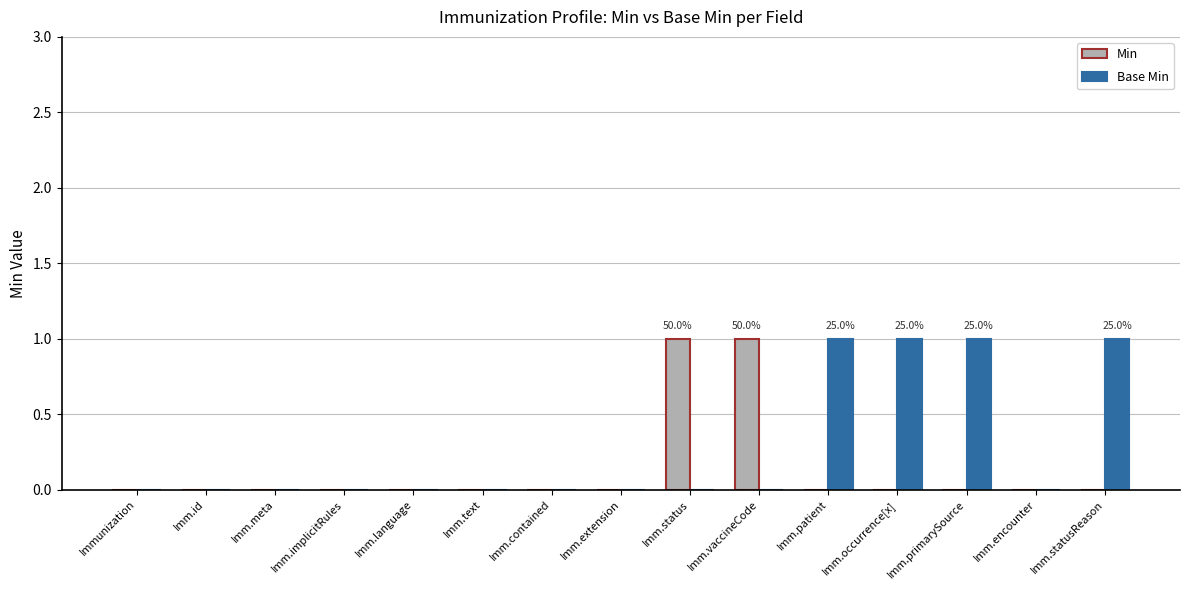

True or false: Base Min has a value of 0 at Imm.encounter.

True